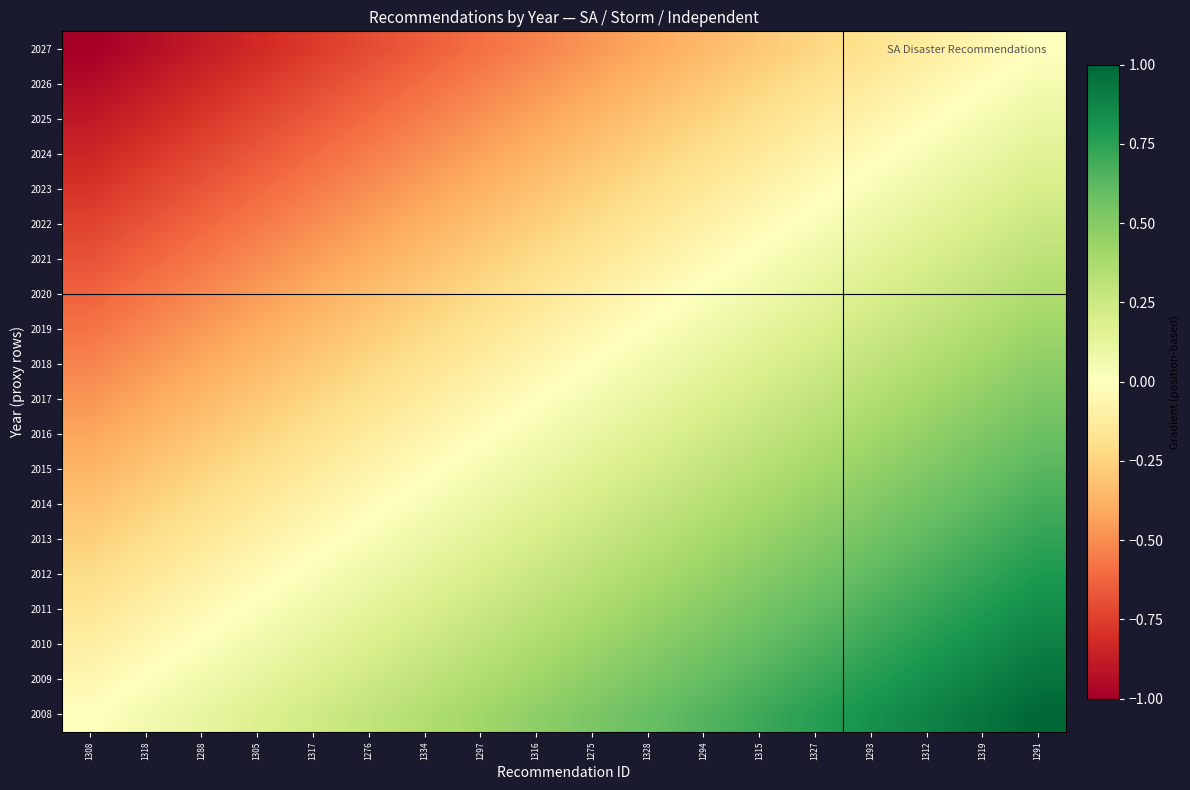

At which category does the chart reach its peak across all series?

1291